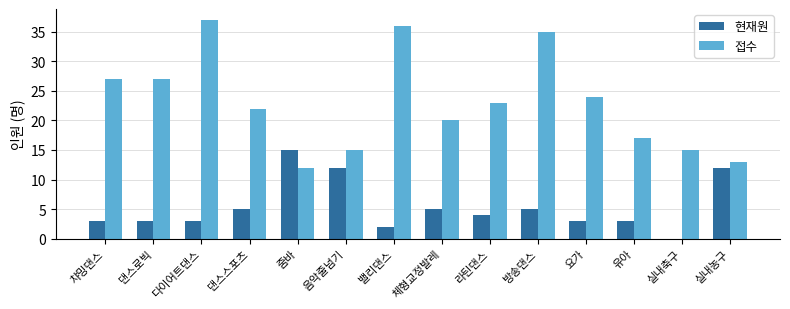

Reading left to right, extract all data points from this chart.

현재원: 챠밍댄스=3	댄스로빅=3	다이어트댄스=3	댄스스포츠=5	줌바=15	음악줄넘기=12	밸리댄스=2	체형교정발레=5	라틴댄스=4	방송댄스=5	요가=3	유아=3	실내축구=0	실내농구=12
접수: 챠밍댄스=27	댄스로빅=27	다이어트댄스=37	댄스스포츠=22	줌바=12	음악줄넘기=15	밸리댄스=36	체형교정발레=20	라틴댄스=23	방송댄스=35	요가=24	유아=17	실내축구=15	실내농구=13